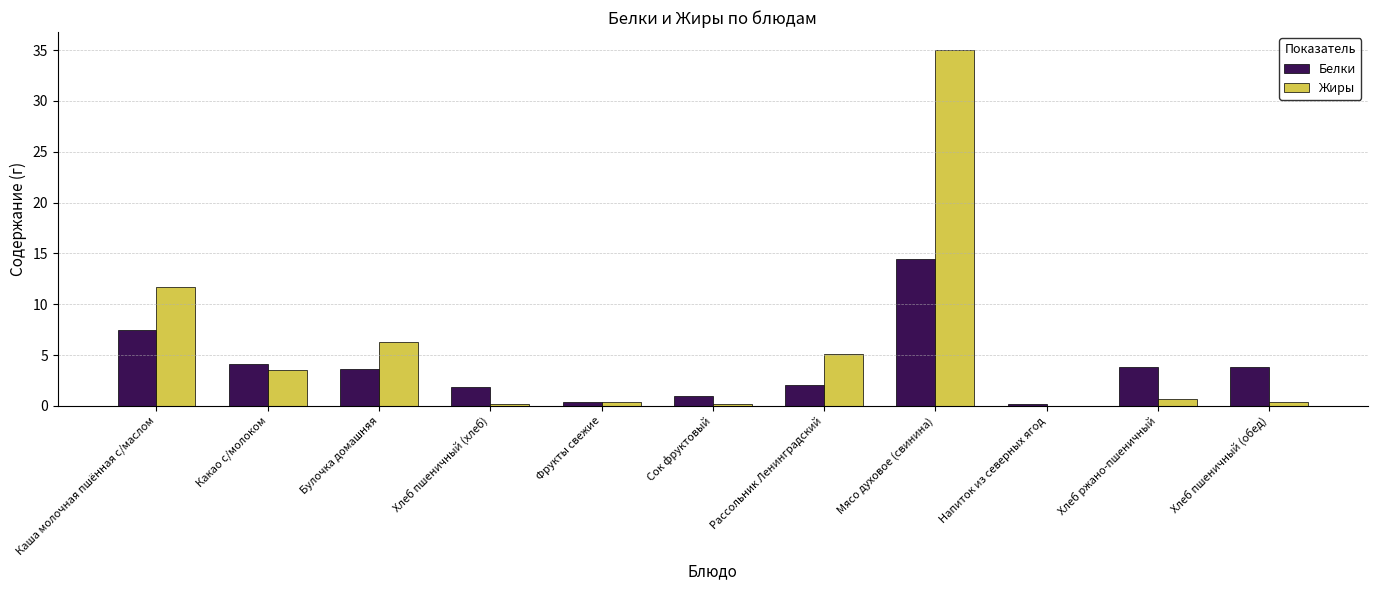

Which series has the largest total across all categories?

Жиры